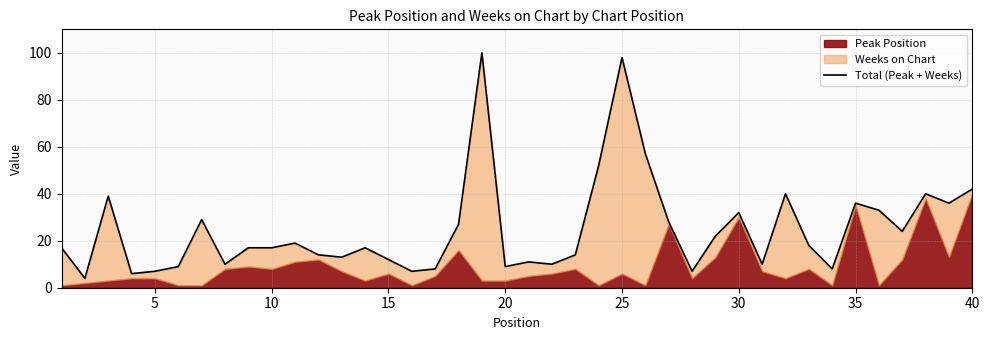

How many lines are shown in the chart?

1